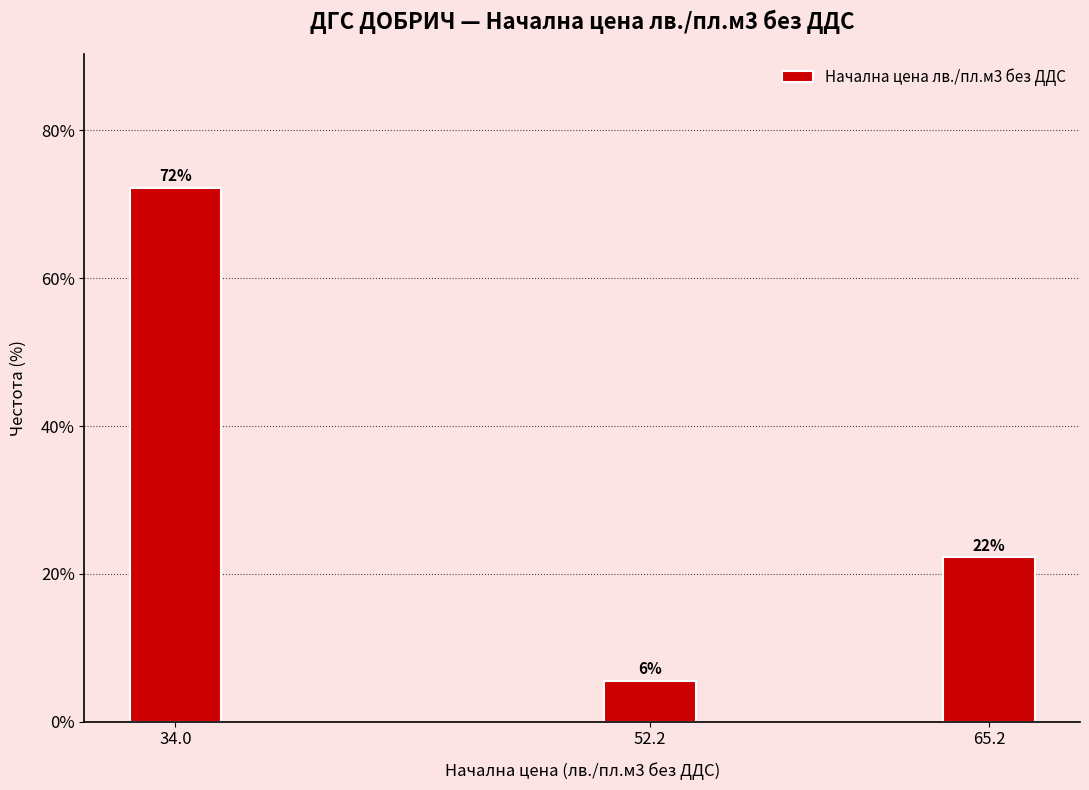

Does the chart contain any negative values?

No